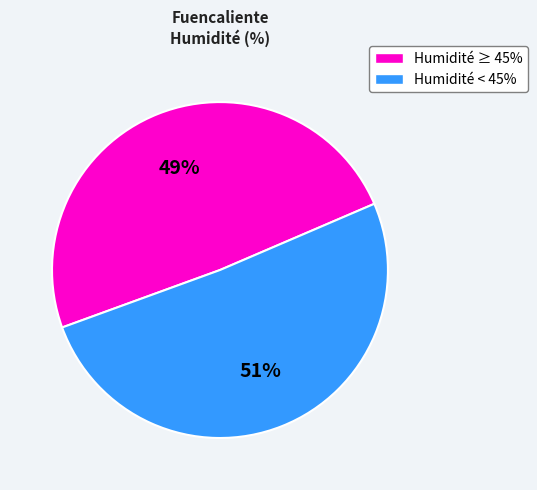

To the nearest percent, what is the difference between the largest and smallest slice percentages?

2%